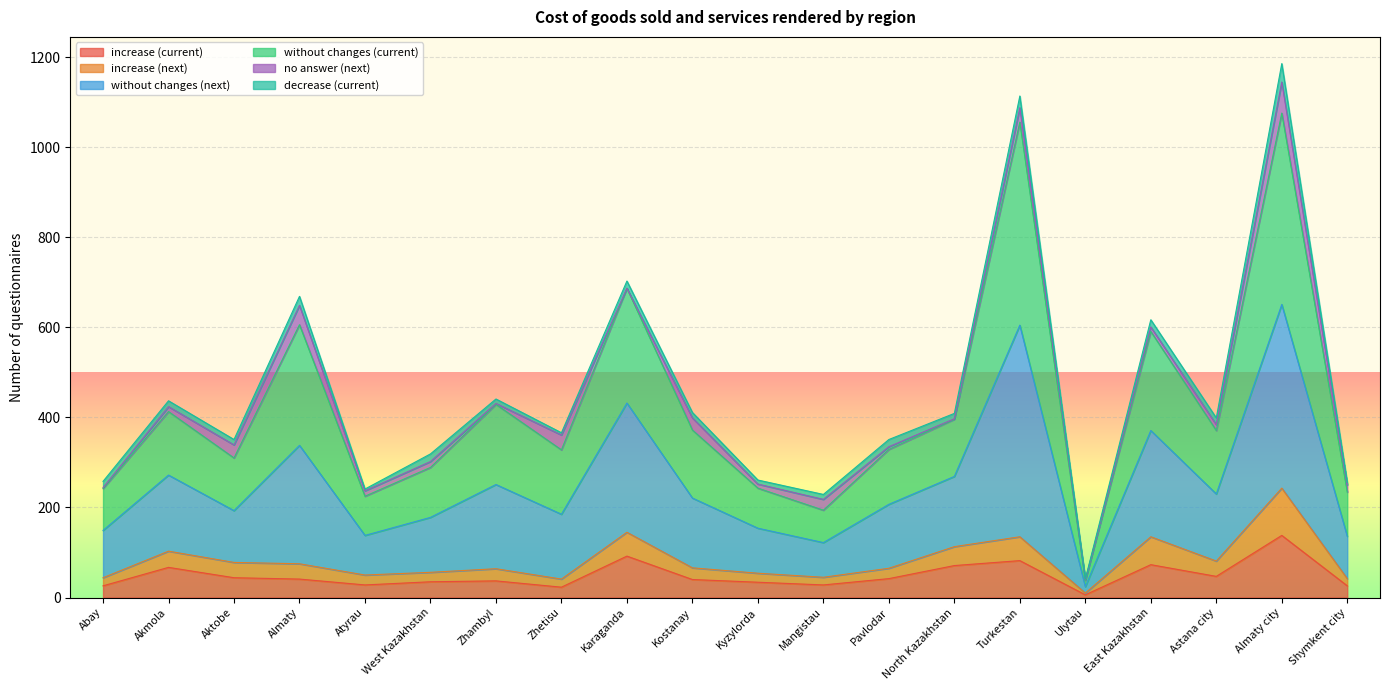

Is it true that increase (current) equals 28 at Atyrau?

True